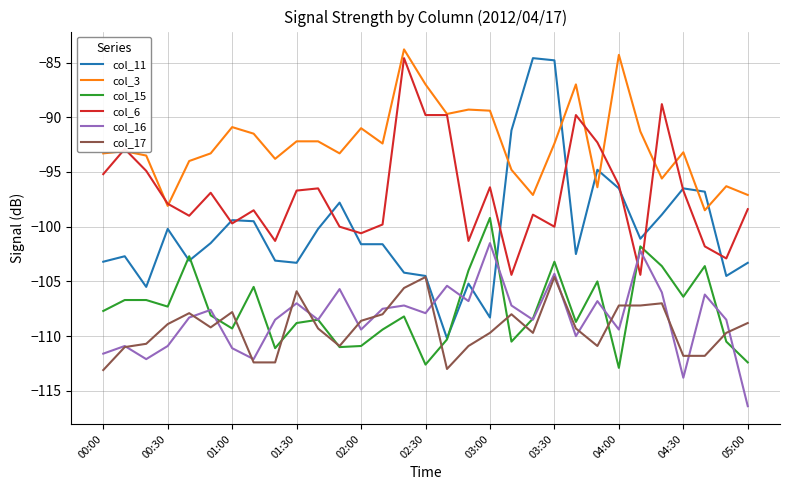

Which series has the widest spread of values?

col_11